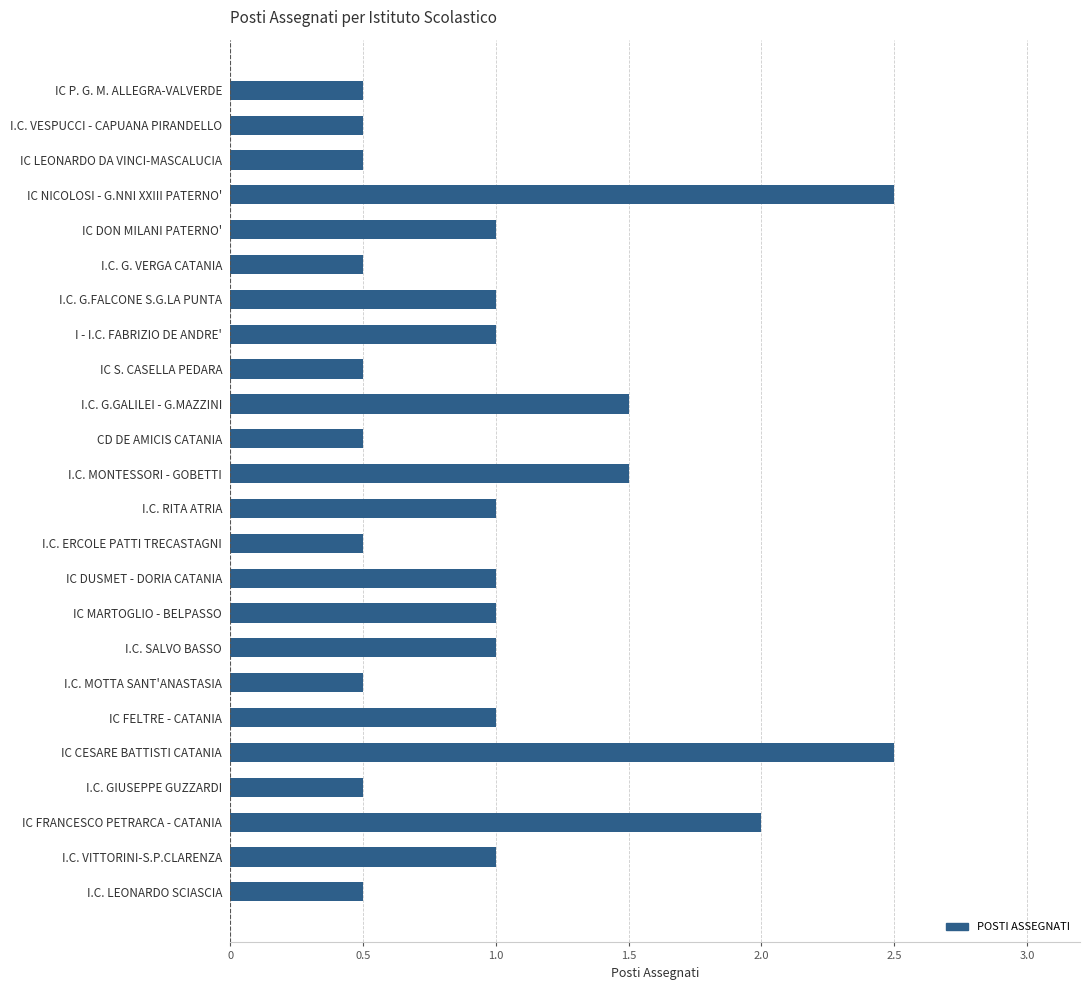

What value does the data have at I.C. RITA ATRIA?

1.0